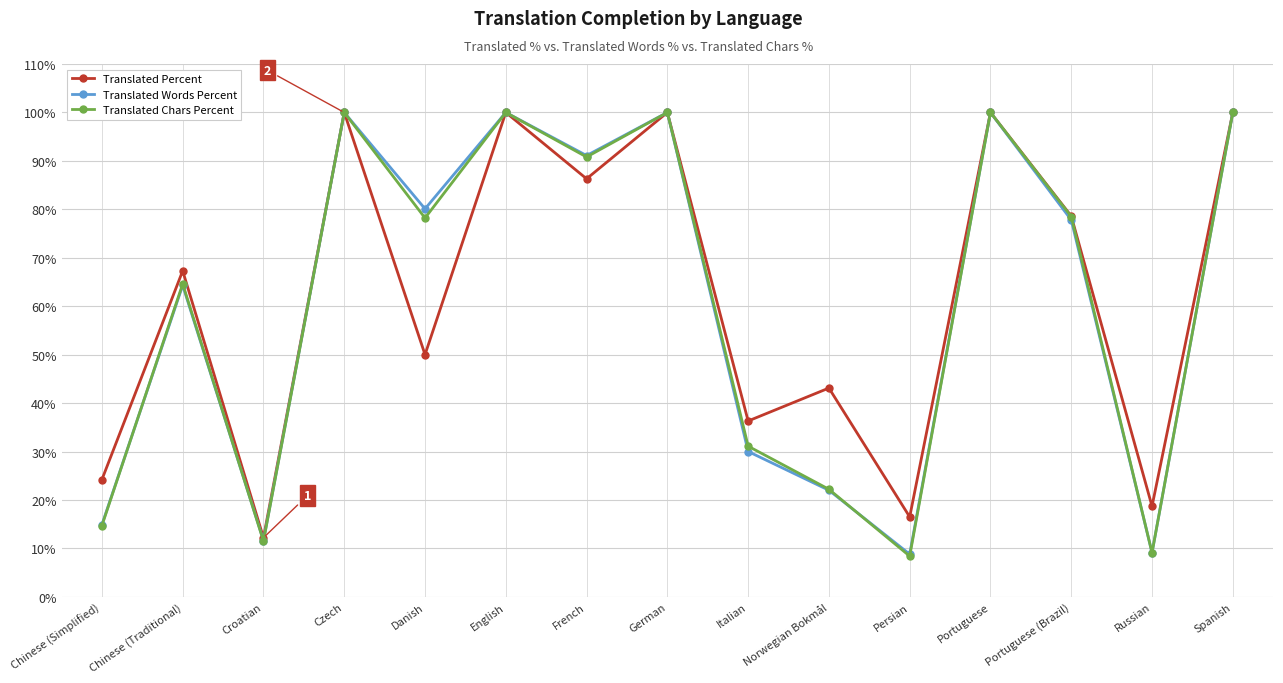

Between Italian and Persian, which series saw the biggest shift?

Translated Chars Percent